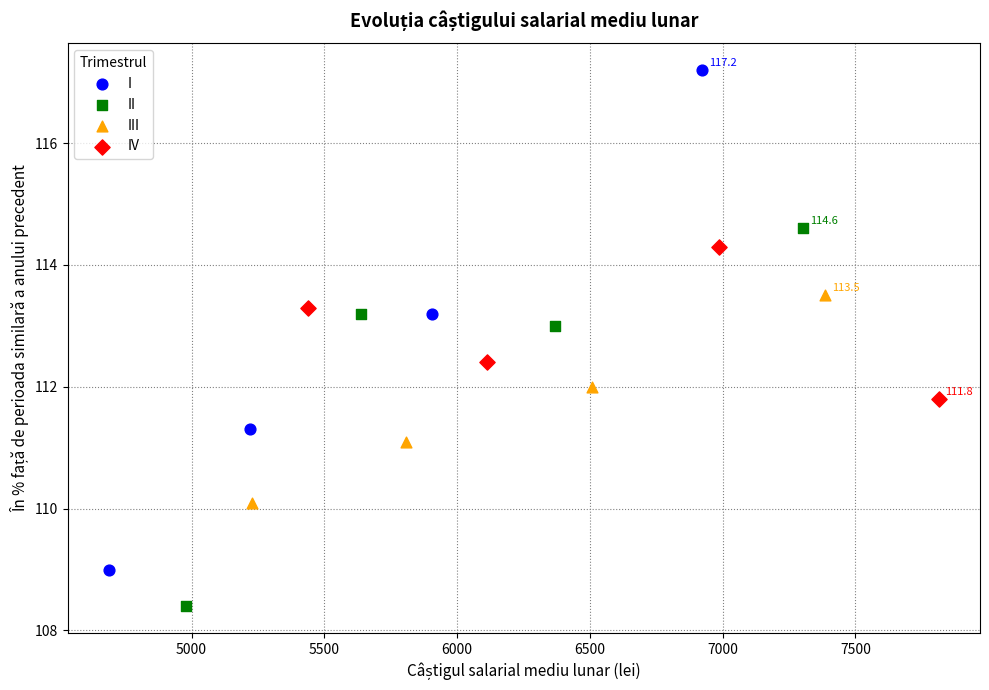

Which series has the widest spread of Y values?

I